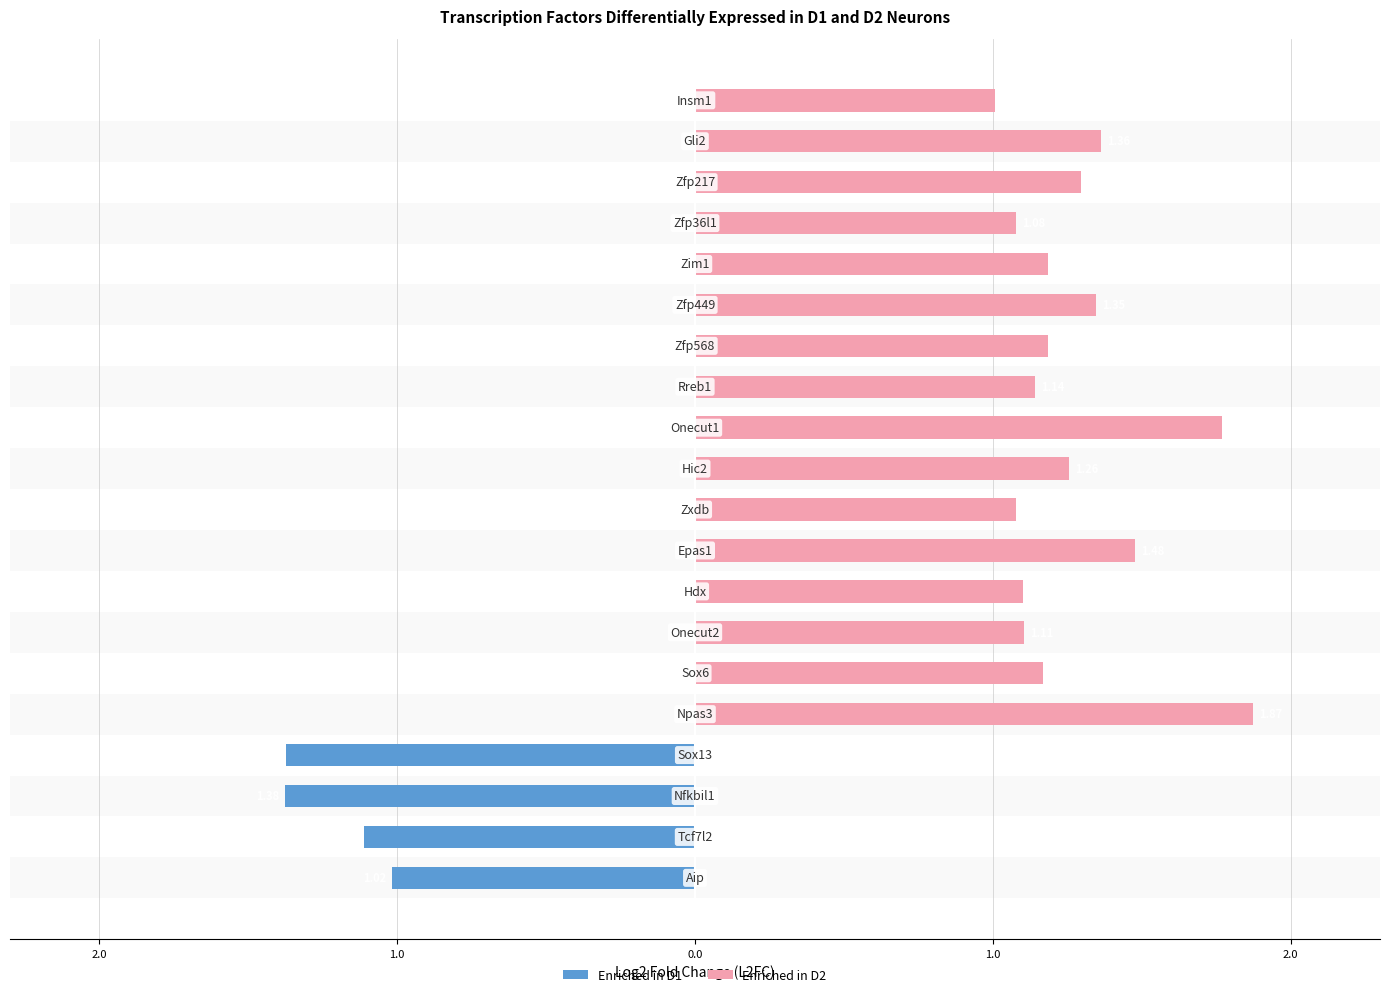

What is the sum of the Enriched in D2 values at 16 and 15?

2.3